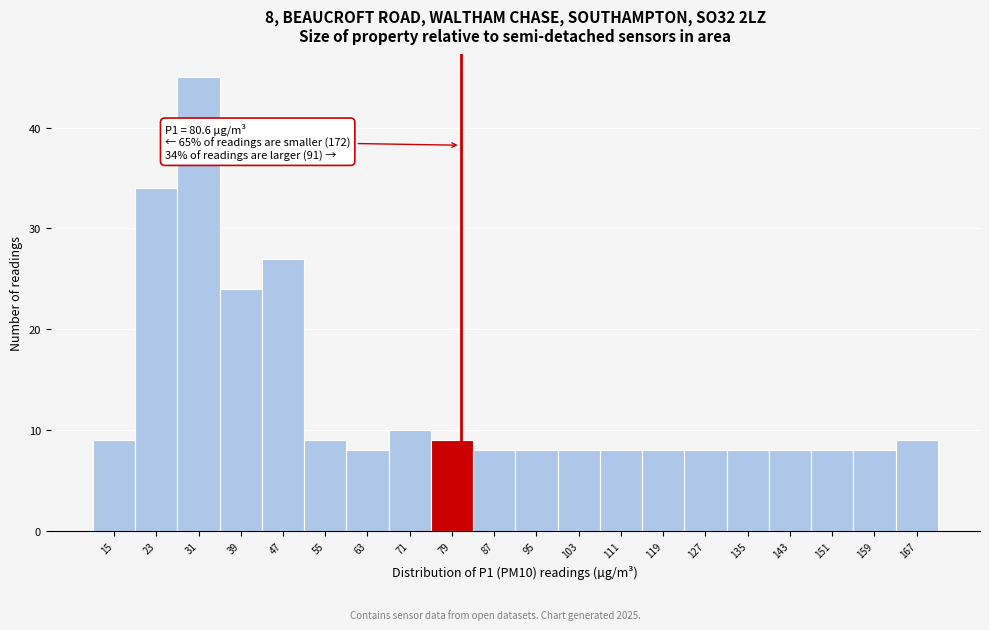

Which range on the x-axis has the tallest bar?

27 to 35